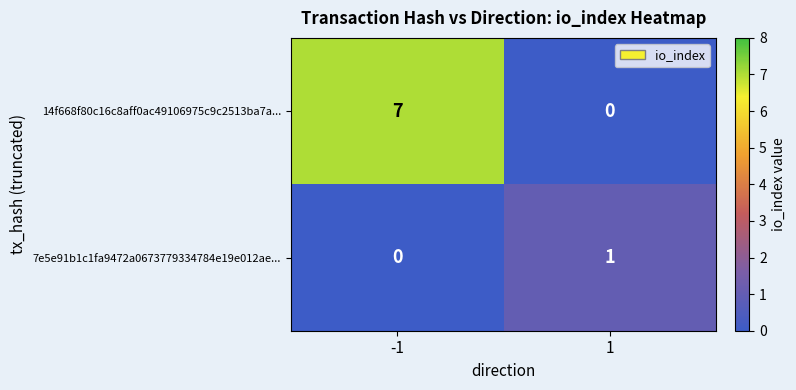

At how many categories does at least one series exceed 0?

2